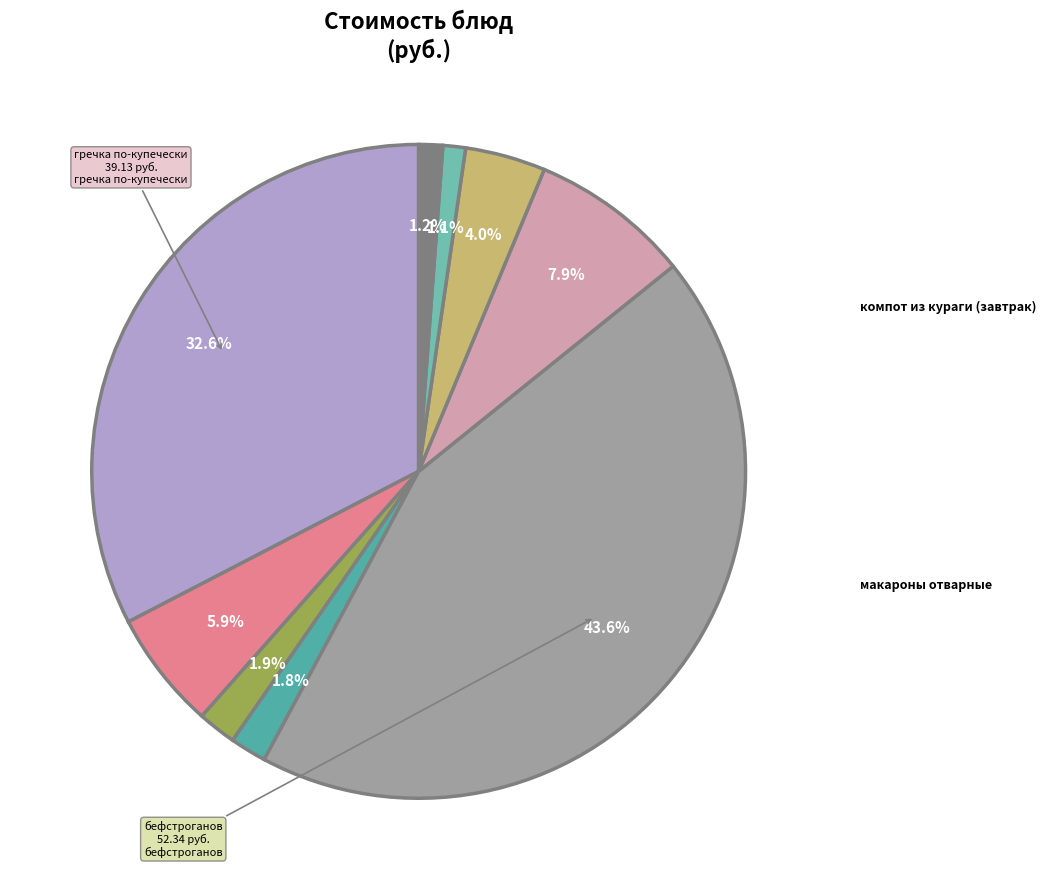

Count the number of slices in the pie.

9